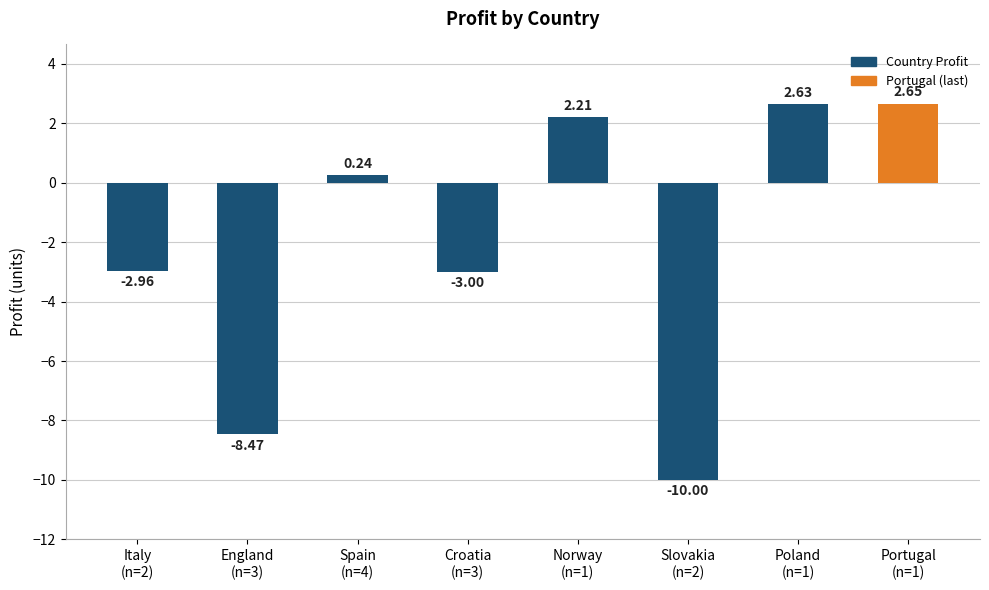

What is the difference between the second highest and second lowest values?

11.1